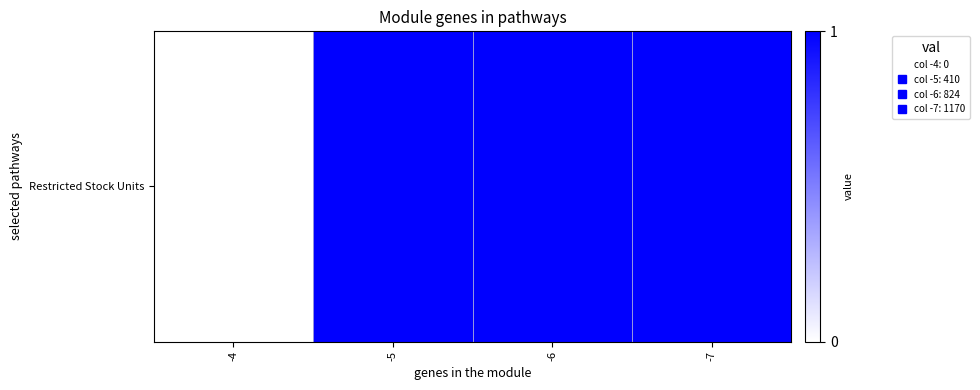

Is it true that the value at -6 is 1?

False